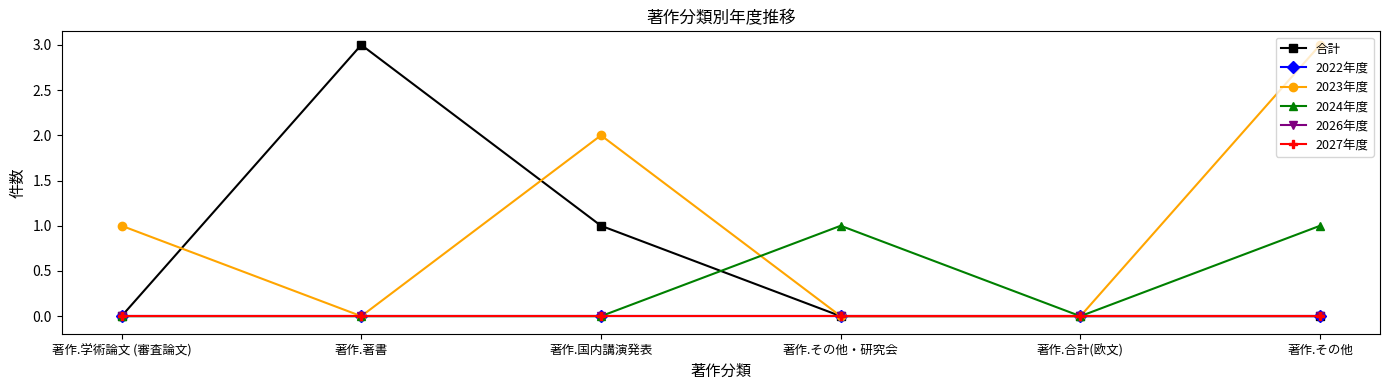

True or false: 2026年度 and 2027年度 cross at least once.

False